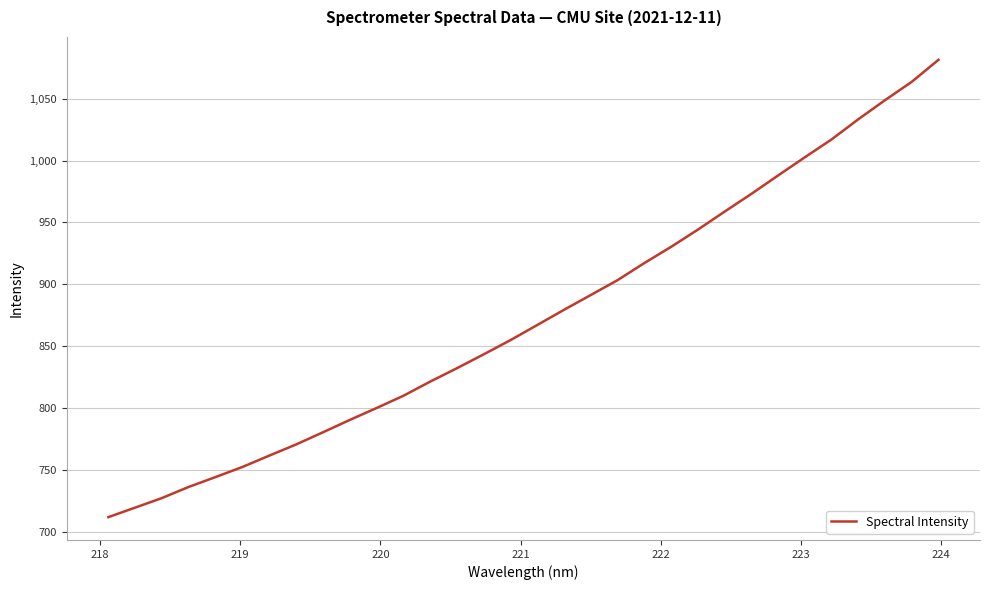

What is the maximum value shown in the chart?

1081.3